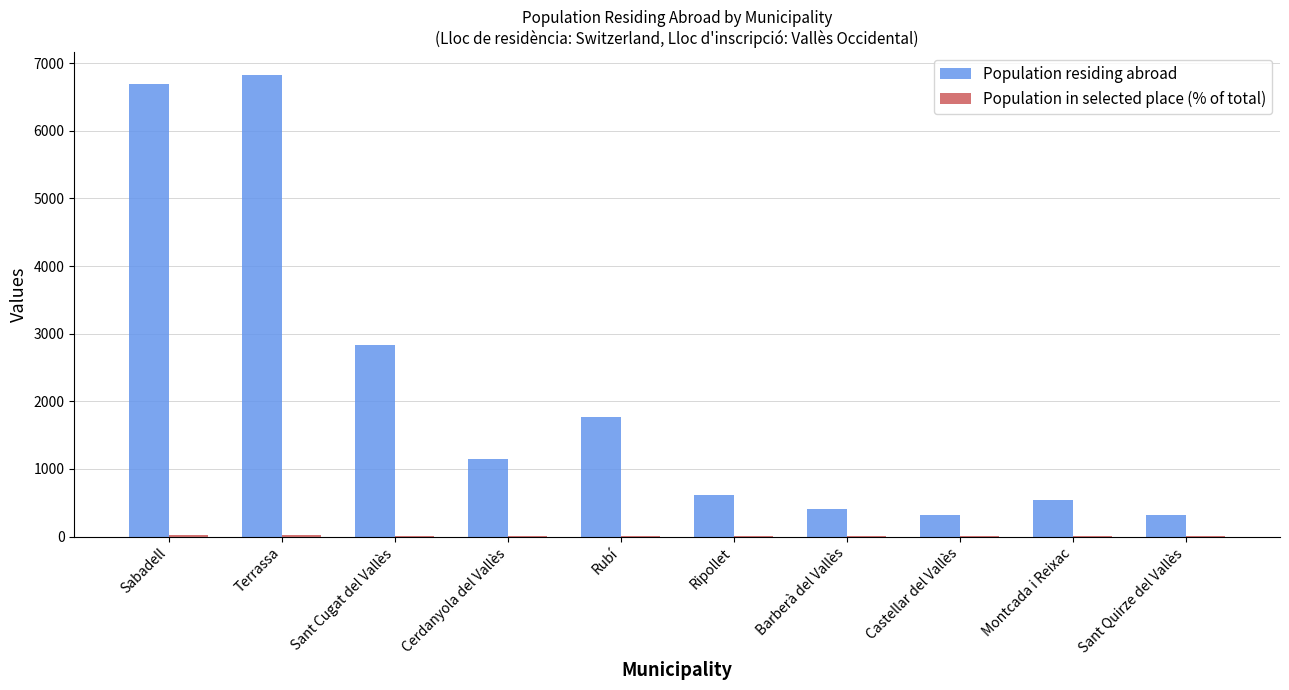

Is it true that Population residing abroad equals 1764.0 at Rubí?

True